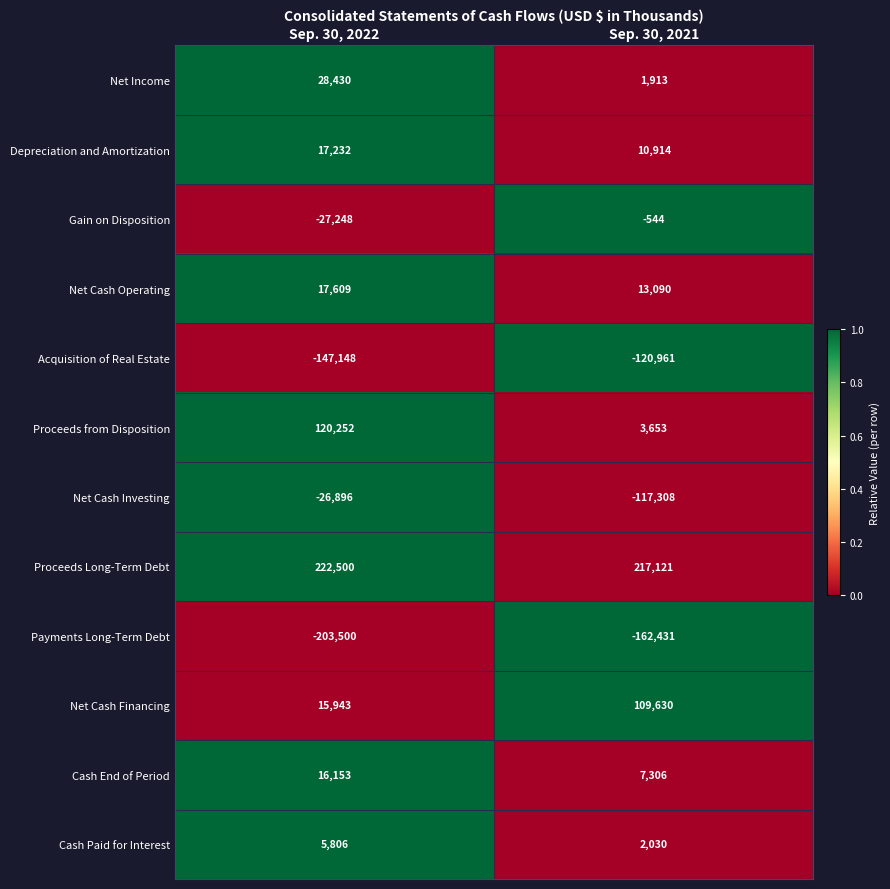

At how many categories does at least one series exceed 0?

2